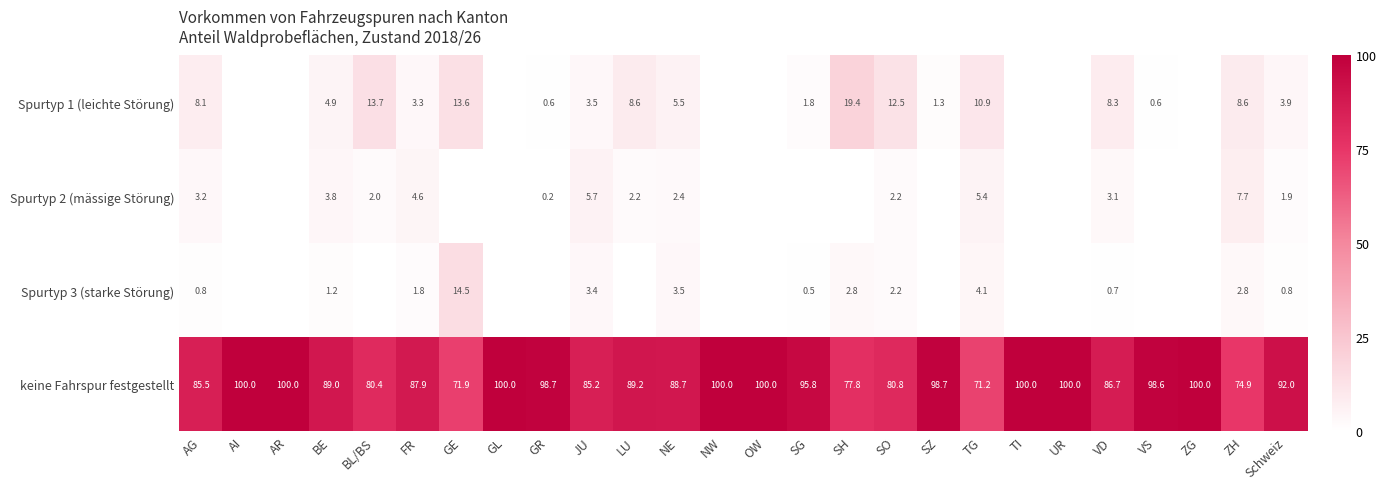

What is the sum of the Spurtyp 1 (leichte Störung) values at FR and NE?

8.8